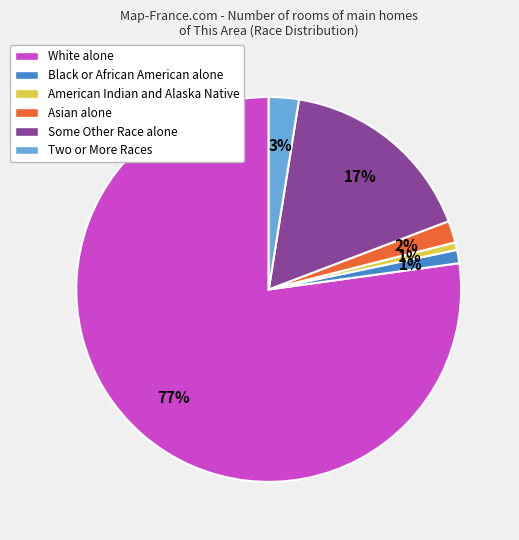

To the nearest percent, what is the average slice percentage?

17%